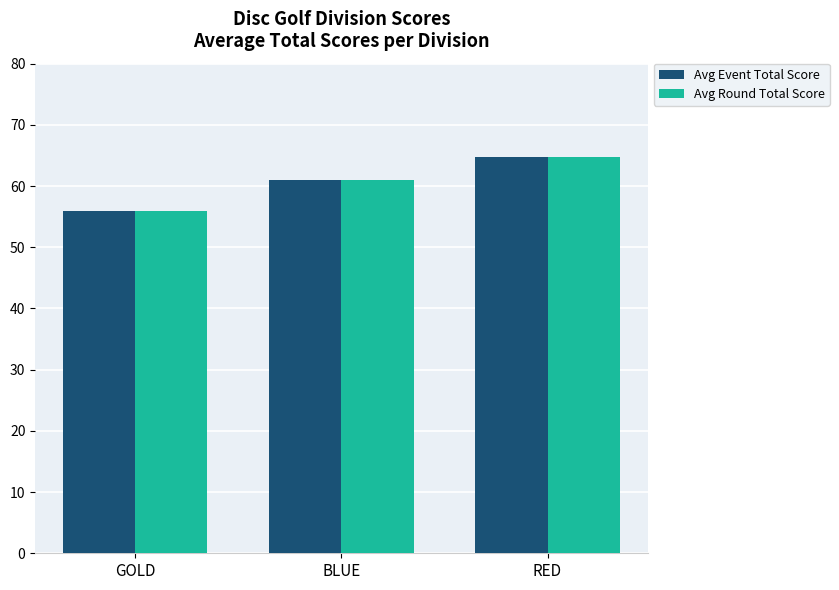

How many values in the Avg Round Total Score series are below 61?

1